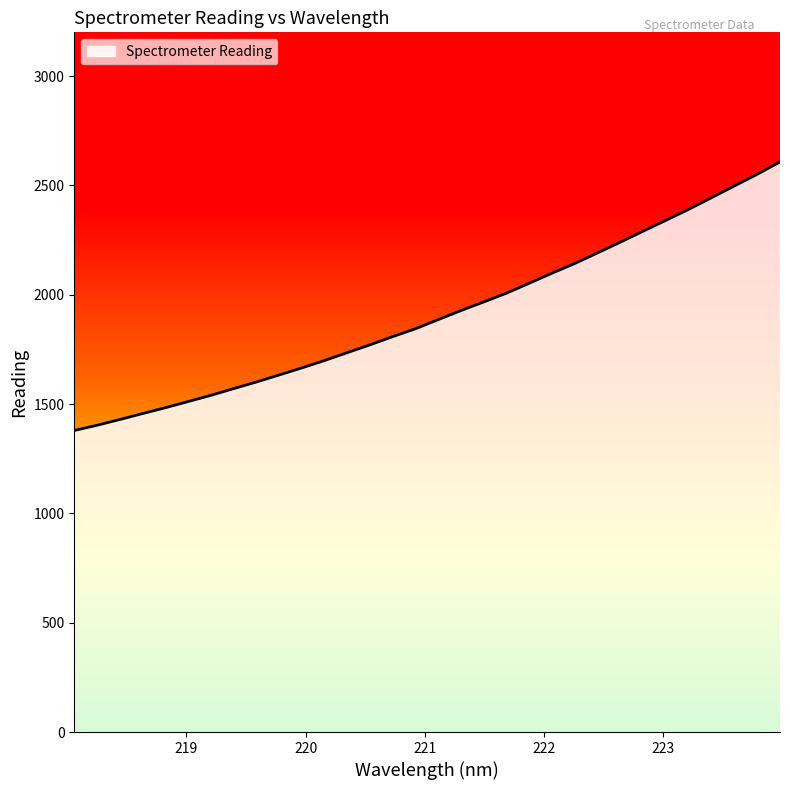

Reading left to right, what are all the values shown in this chart?

1379.0	1403.0	1429.3	1456.5	1483.3	1511.6	1540.0	1570.8	1601.1	1633.4	1665.7	1699.7	1735.7	1771.7	1809.1	1845.3	1886.9	1928.6	1968.0	2008.0	2053.7	2099.6	2144.0	2192.4	2241.3	2291.4	2341.1	2391.3	2444.3	2497.9	2551.1	2607.6